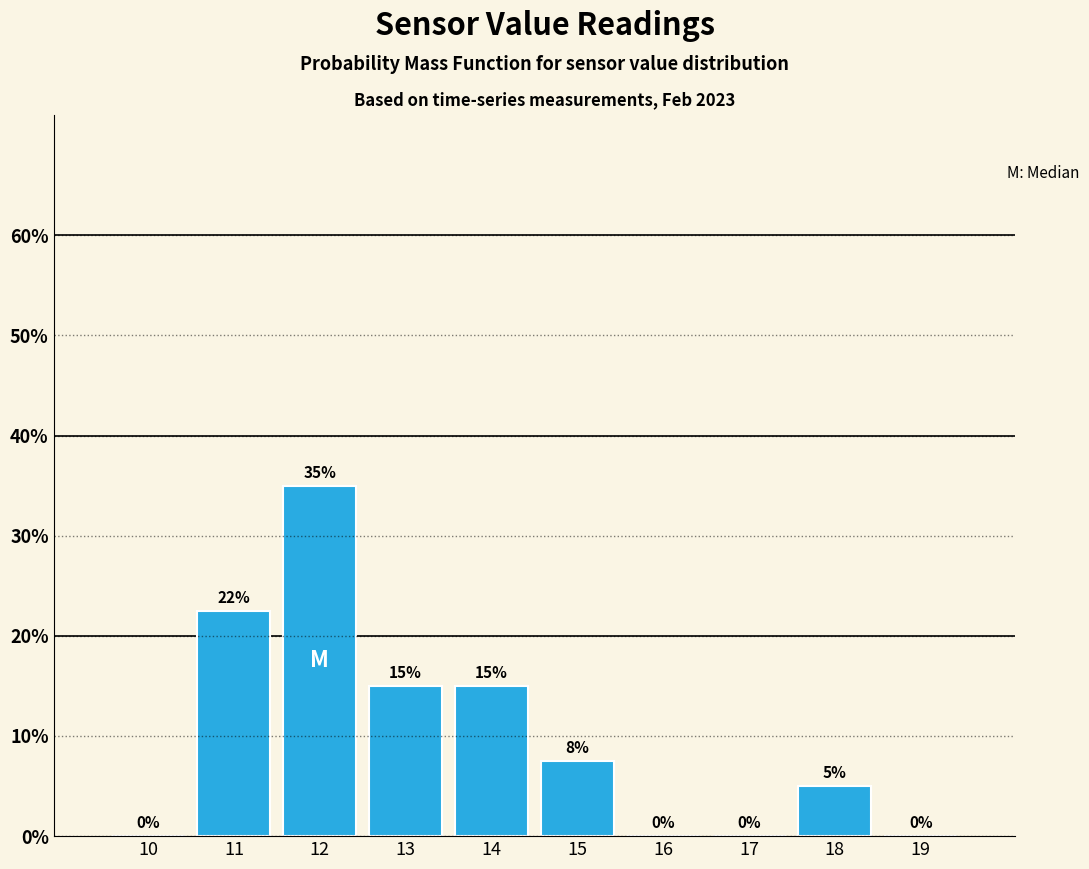

What is the sum of the values at 19 and 13?

15.0